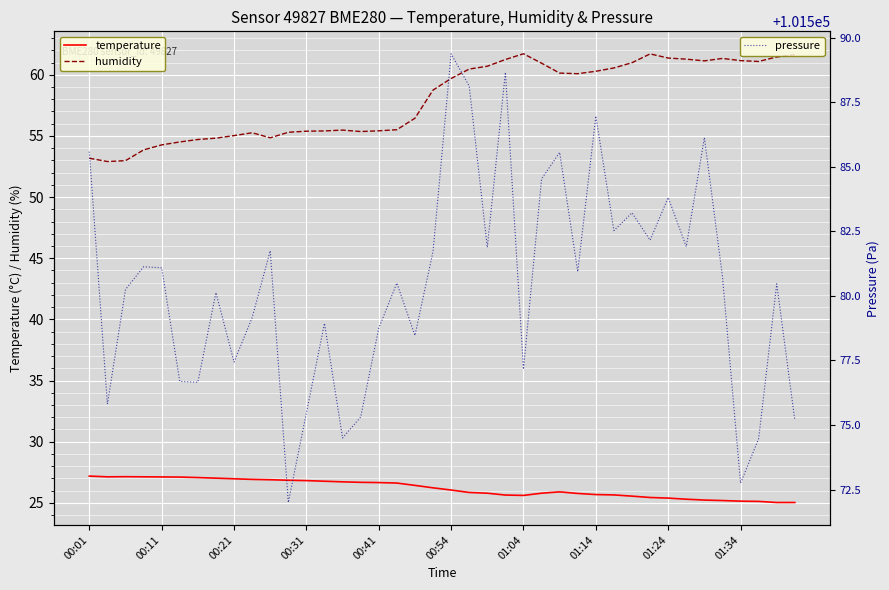

What is the difference between the maximum and minimum values in the pressure series?

17.4